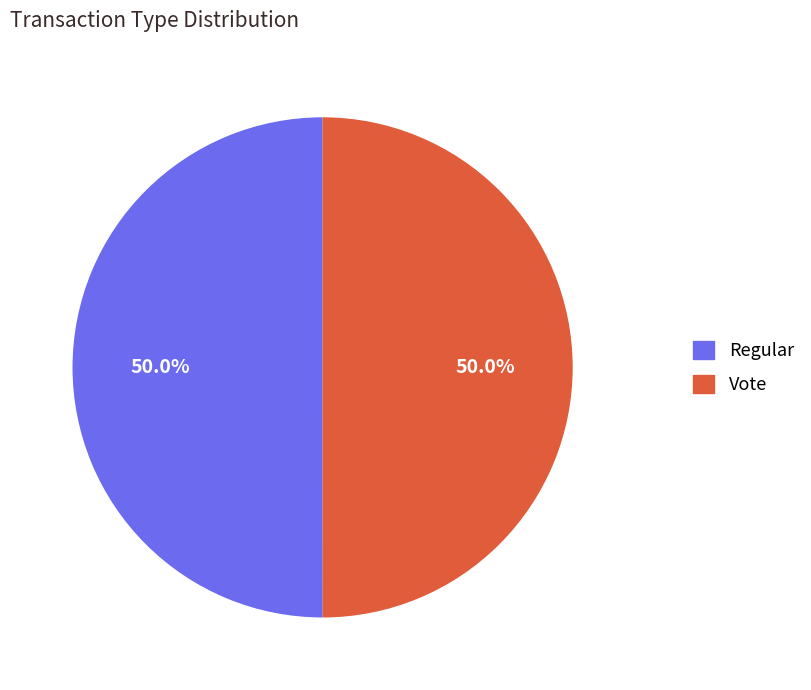

What percentage is the Vote slice, to the nearest percent?

50%